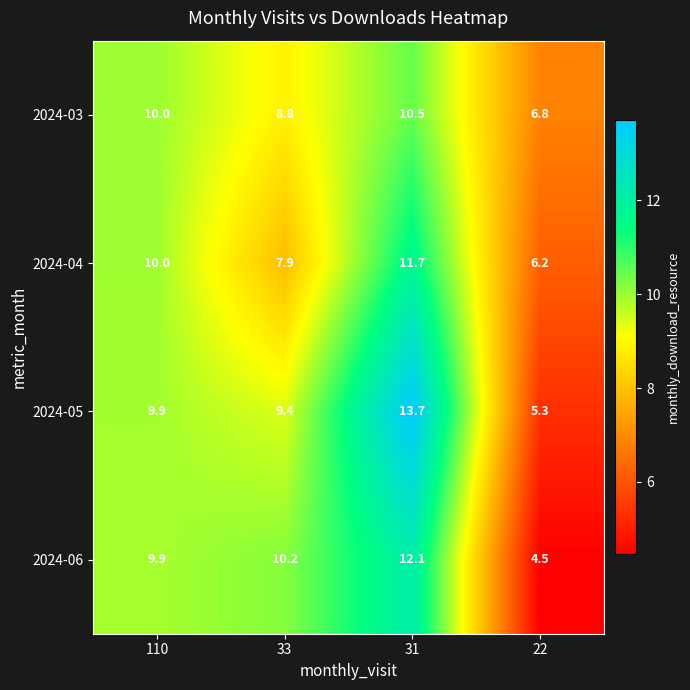

At which category is the sum across all series the highest?

31